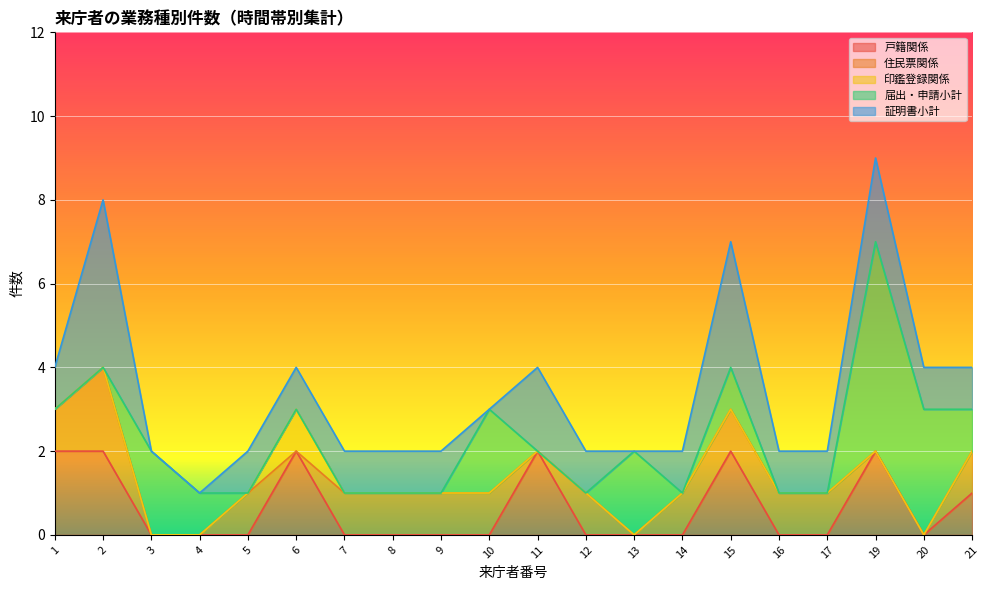

What is the difference between the maximum and second lowest values in the 証明書小計 series?

4